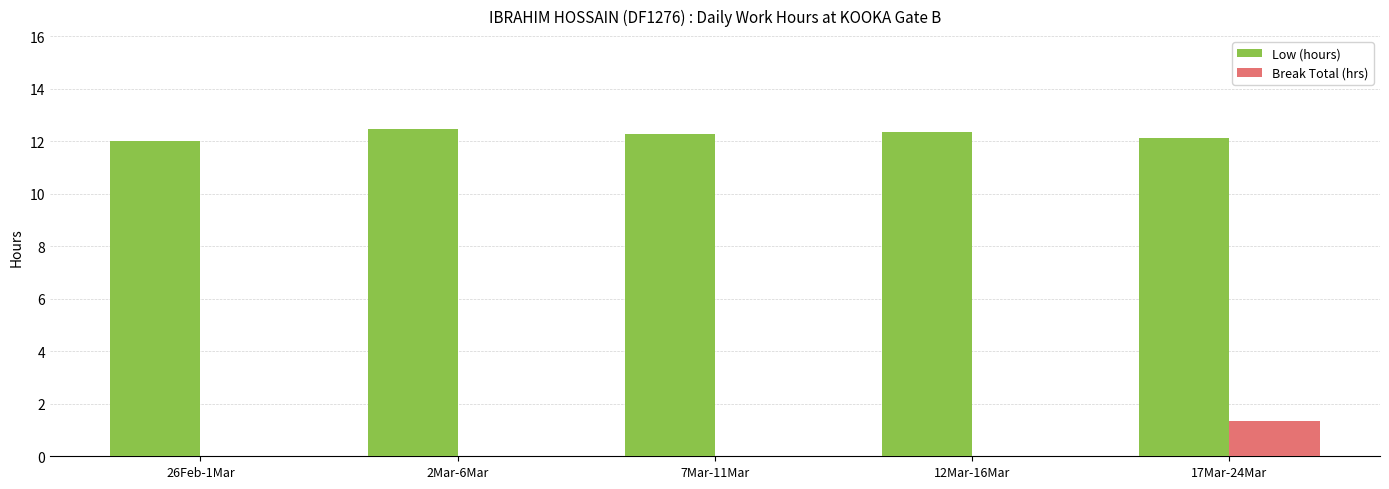

What are all the series names shown in the legend?

Low (hours), Break Total (hrs)